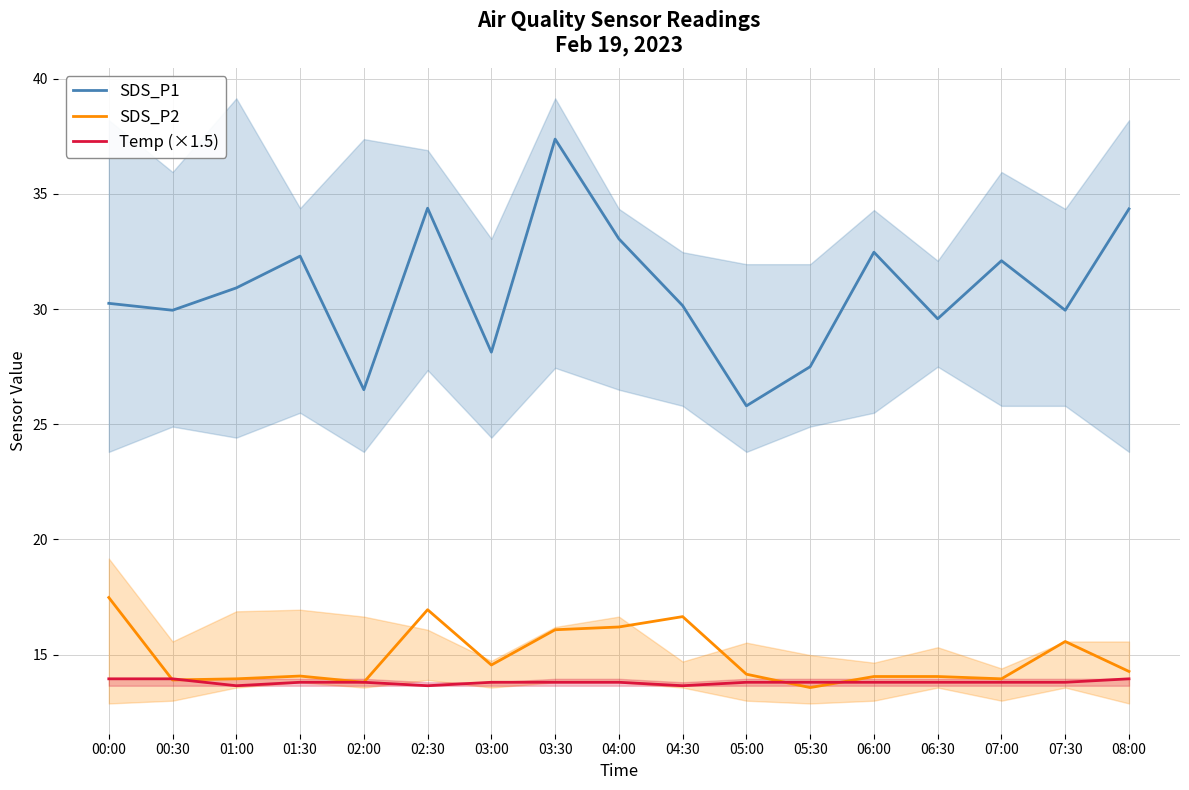

How many data points does each series have?

17